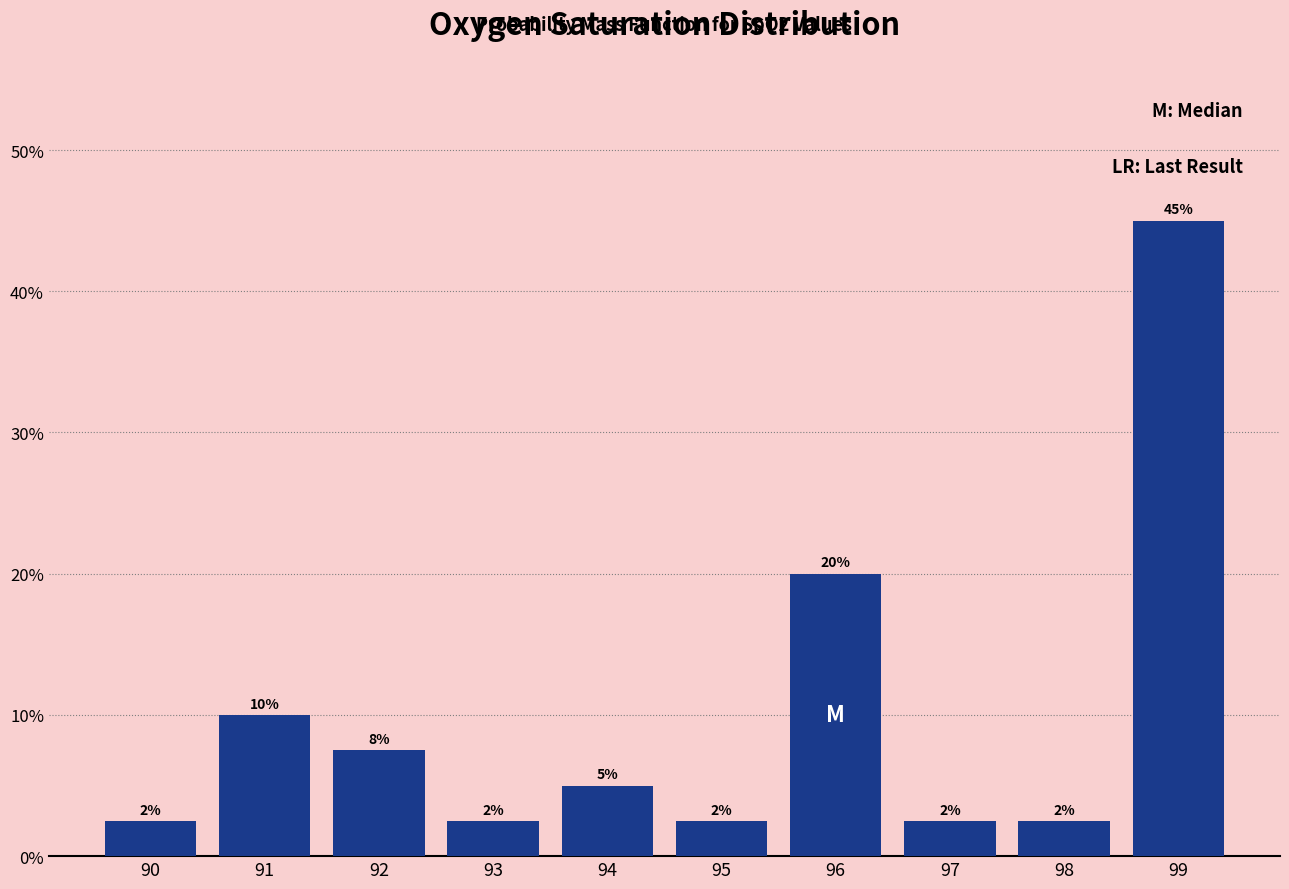

How many bars are there in total?

10